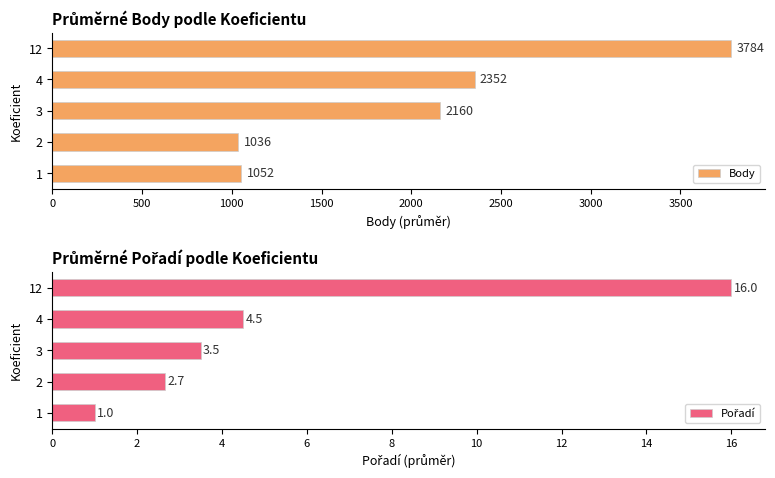

What is the maximum value for Body?

3783.5